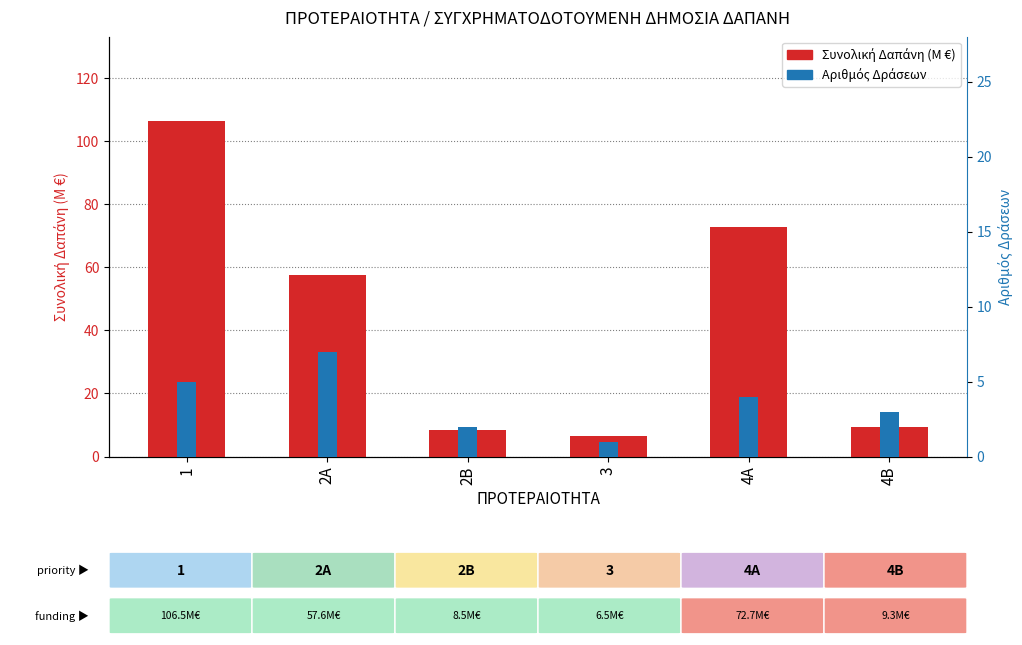

What position from the left is 2B?

3